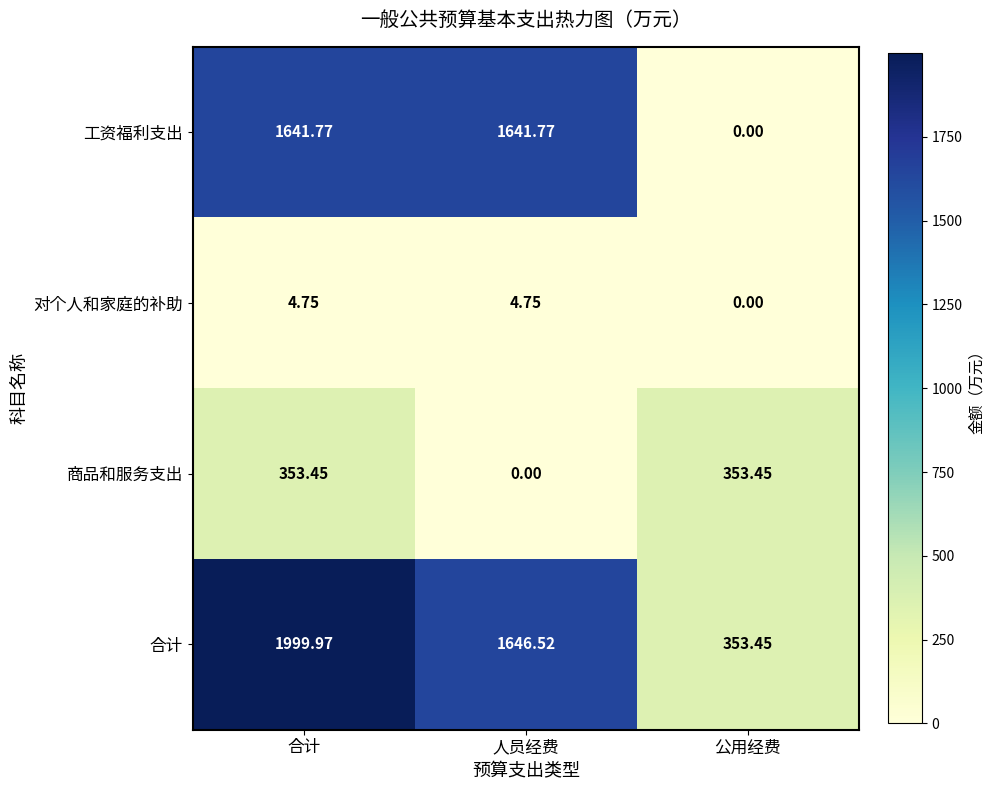

At how many categories does at least one series exceed 0?

3